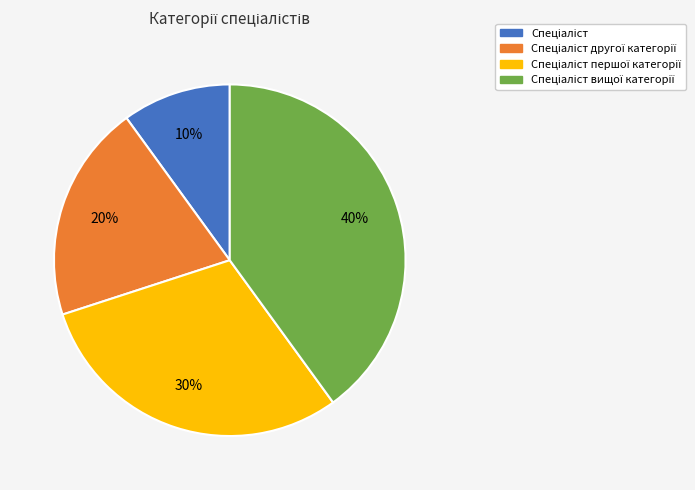

Is there a majority slice in this chart?

No